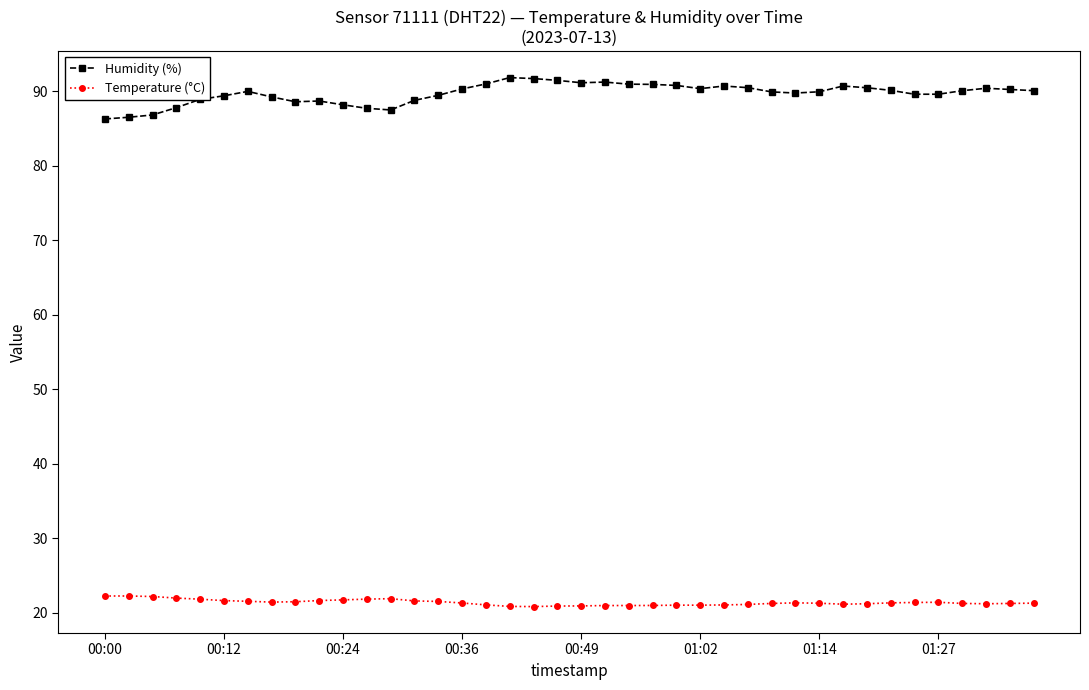

What is the minimum value shown in the chart?

20.8